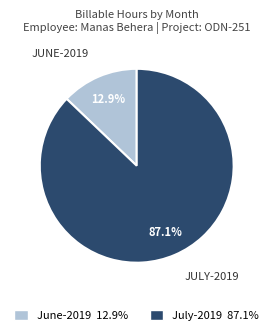

To the nearest percent, what portion does June-2019 represent?

13%